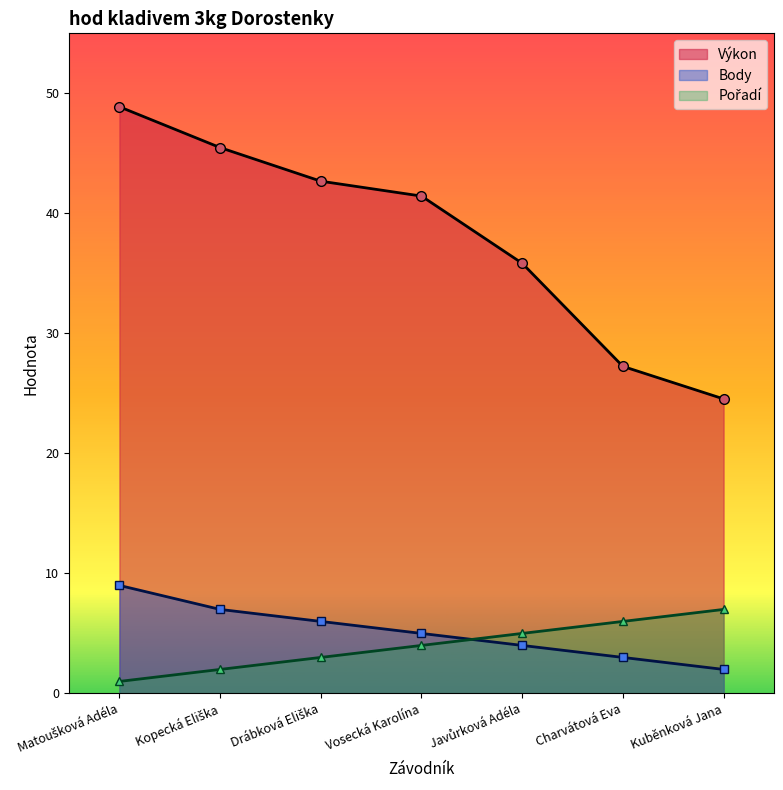

What is the sum of the Výkon values at Javůrková Adéla and Drábková Eliška?

78.5